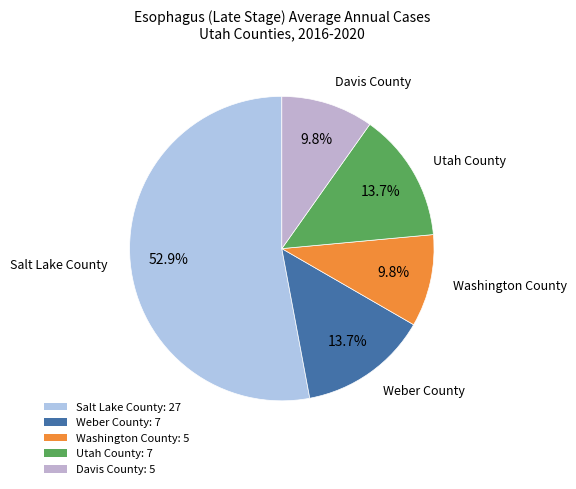

To the nearest percent, what percentage of the pie is Weber County?

14%